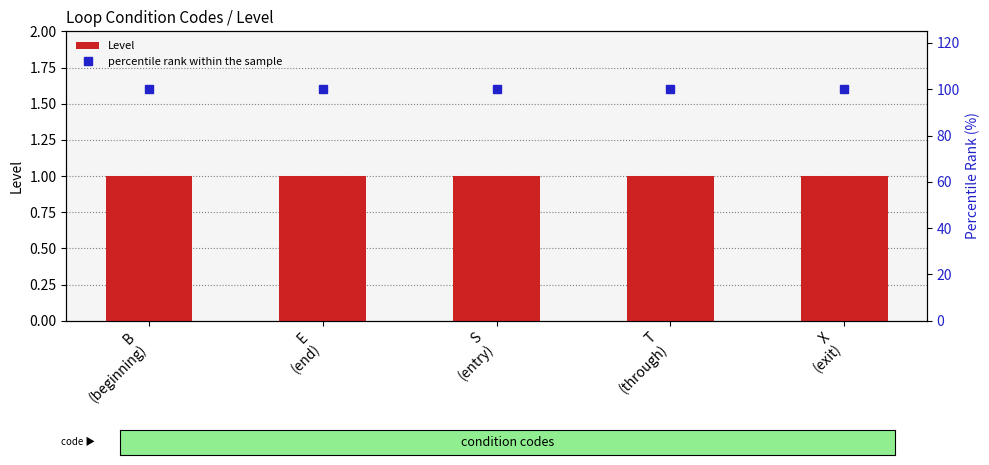

How many distinct data groups are displayed?

2